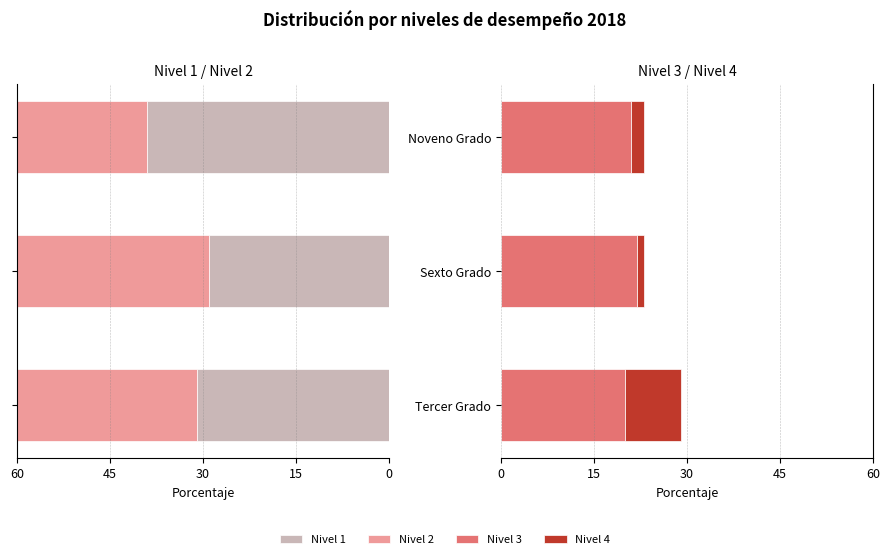

How many Nivel 4 values are between 1 and 9?

3